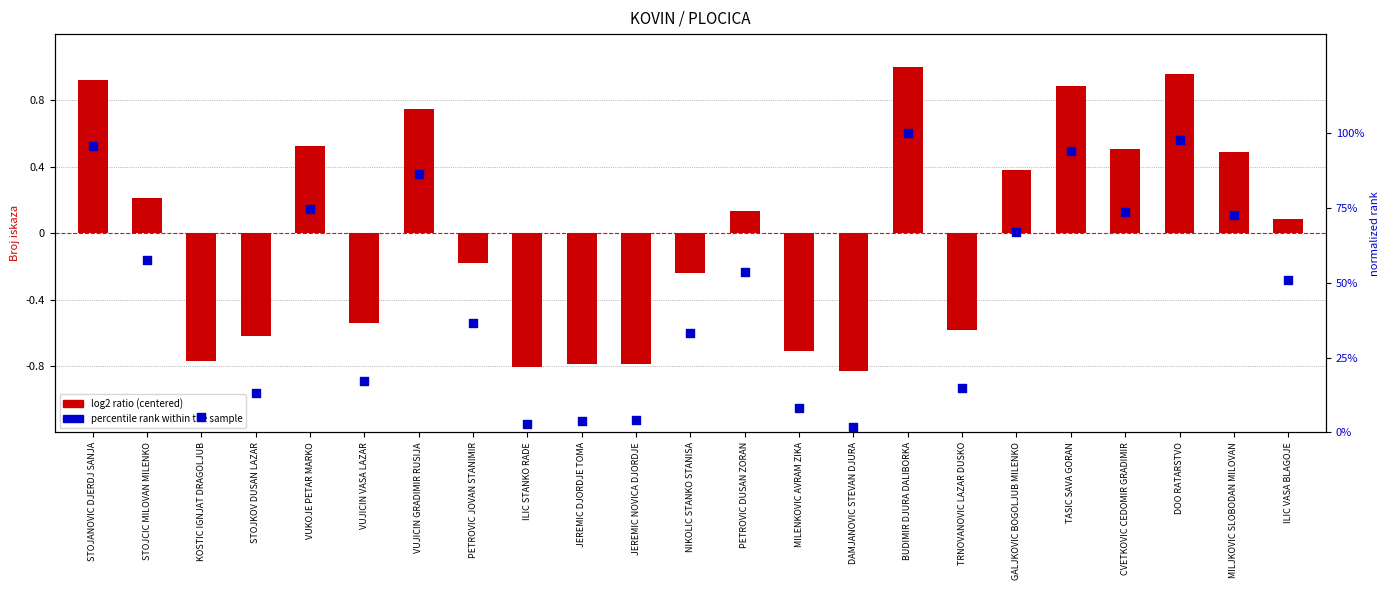

Is the value of log2 ratio (centered) at ILIC VASA BLAGOJE greater than the value of percentile rank within the sample at DOO RATARSTVO?

No